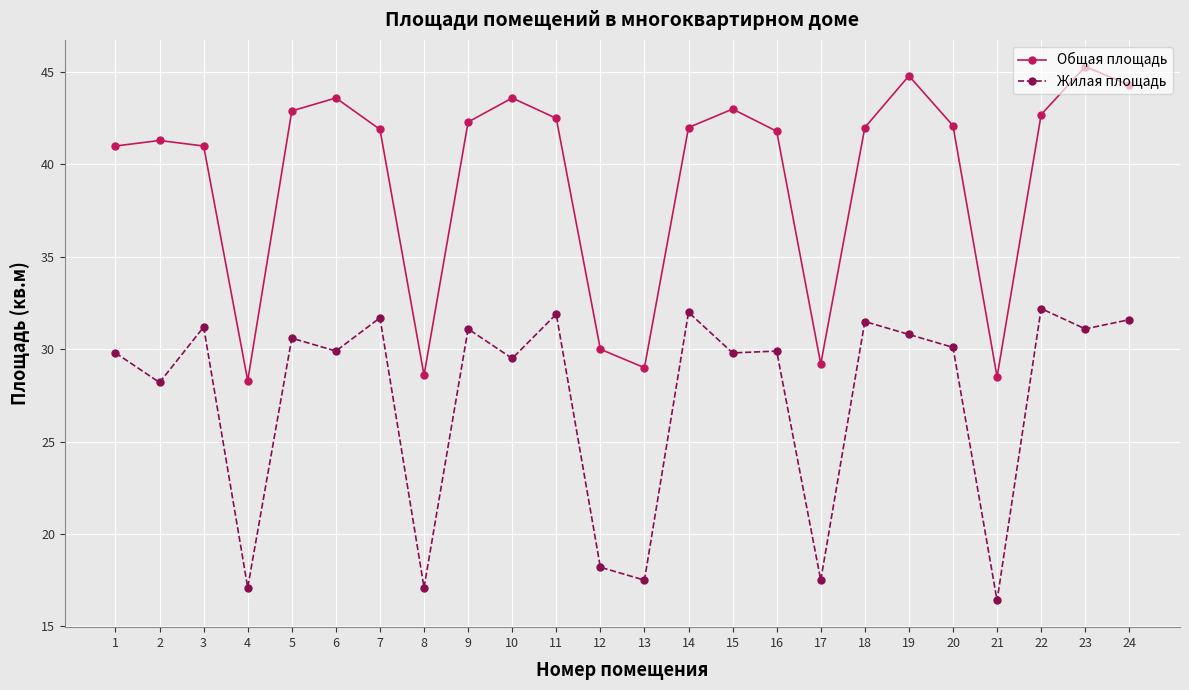

How many distinct data groups are displayed?

2